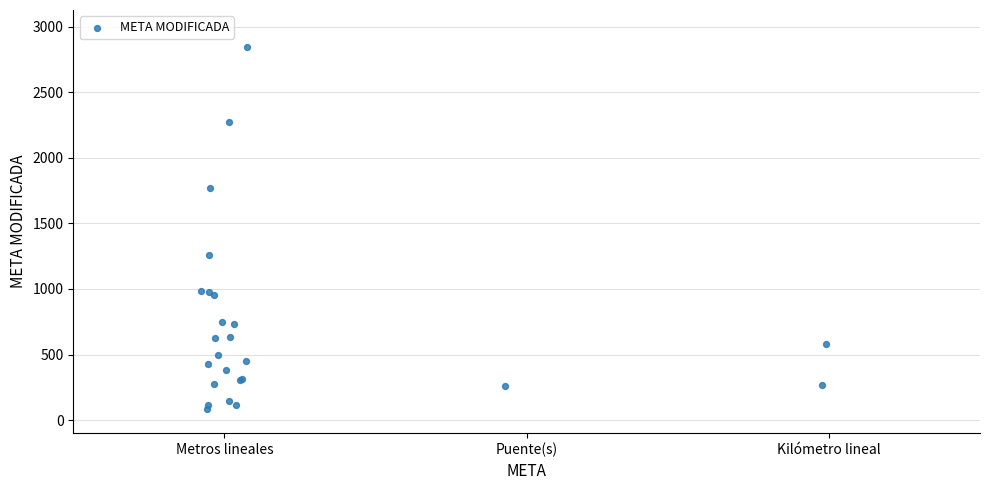

What Y value in the scatter plot is closest to 1464?

1256